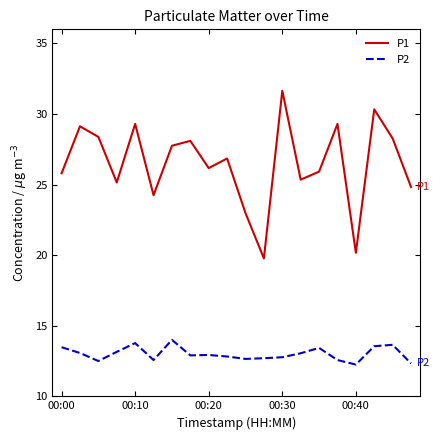

Rank the series by their maximum value, from lowest to highest.

P2, P1